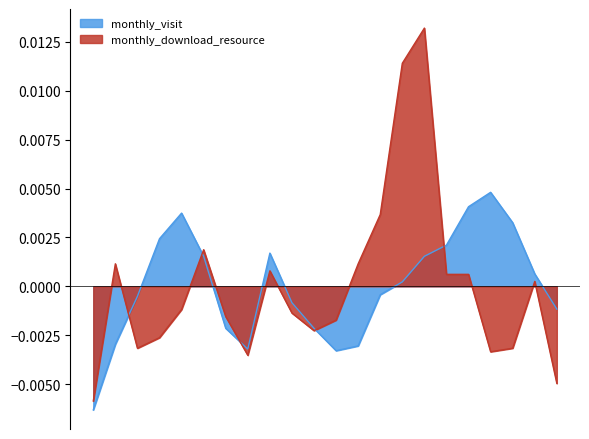

At how many categories does at least one series exceed 0?

14